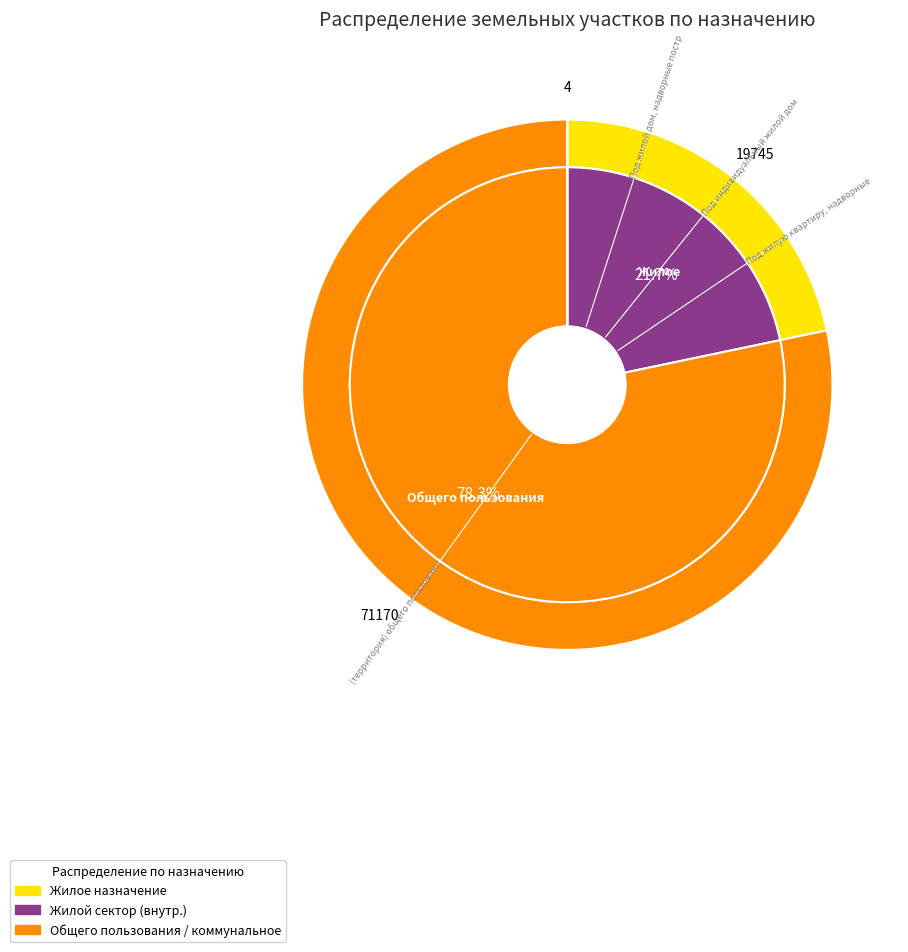

What is the change in value from Под индивидуальный жилой дом to Под жилую квартиру с приусадебным участком?

-2150